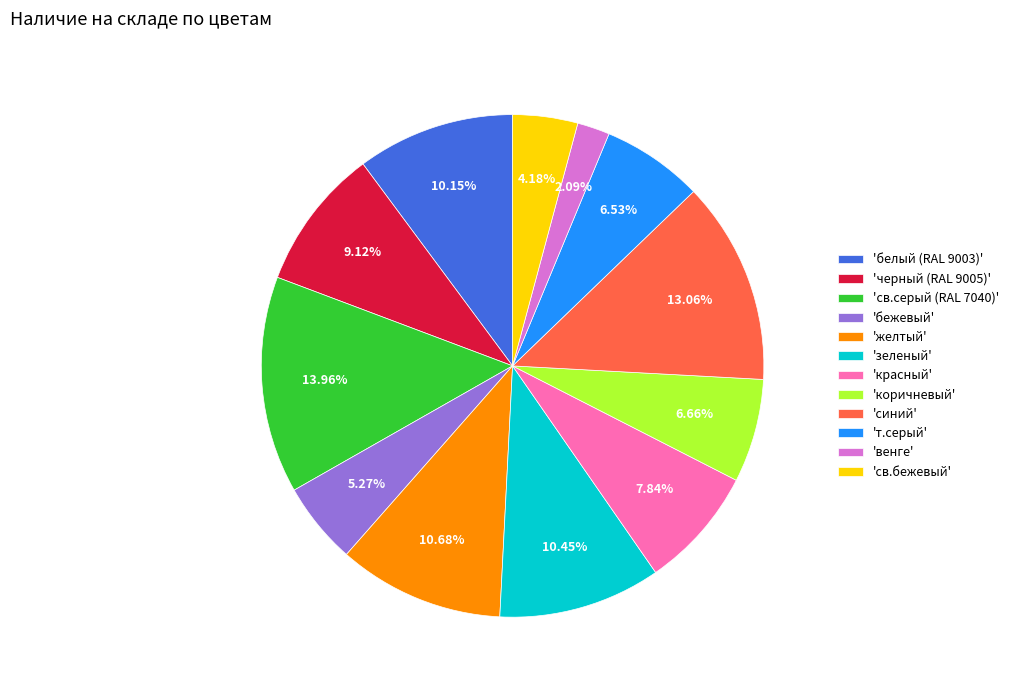

Does any single category account for the majority?

No